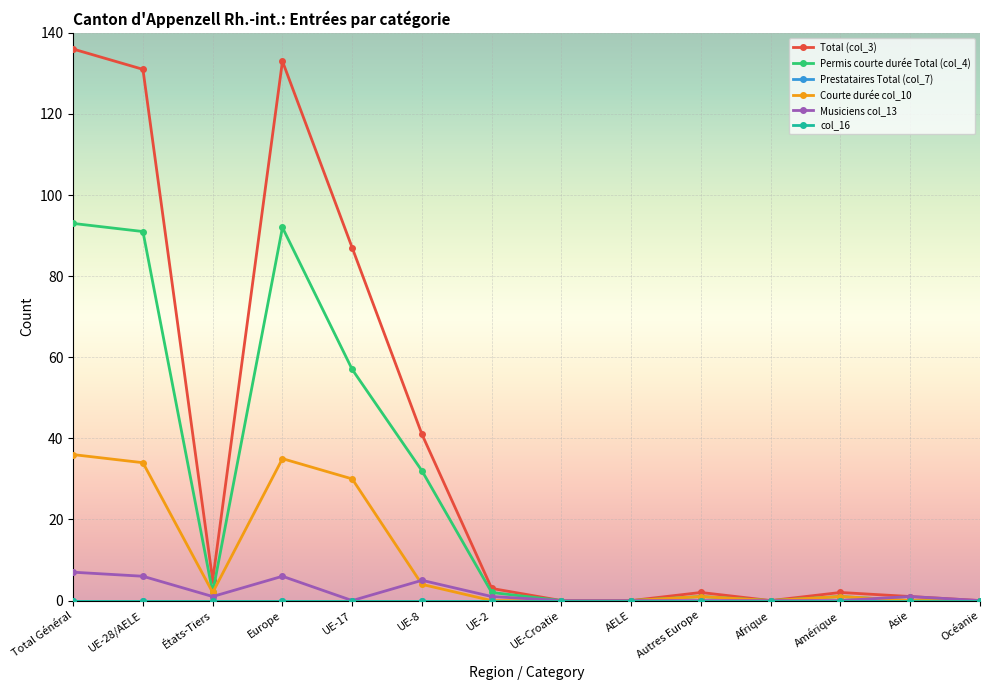

Where does the Total (col_3) series first go above 3?

Total Général